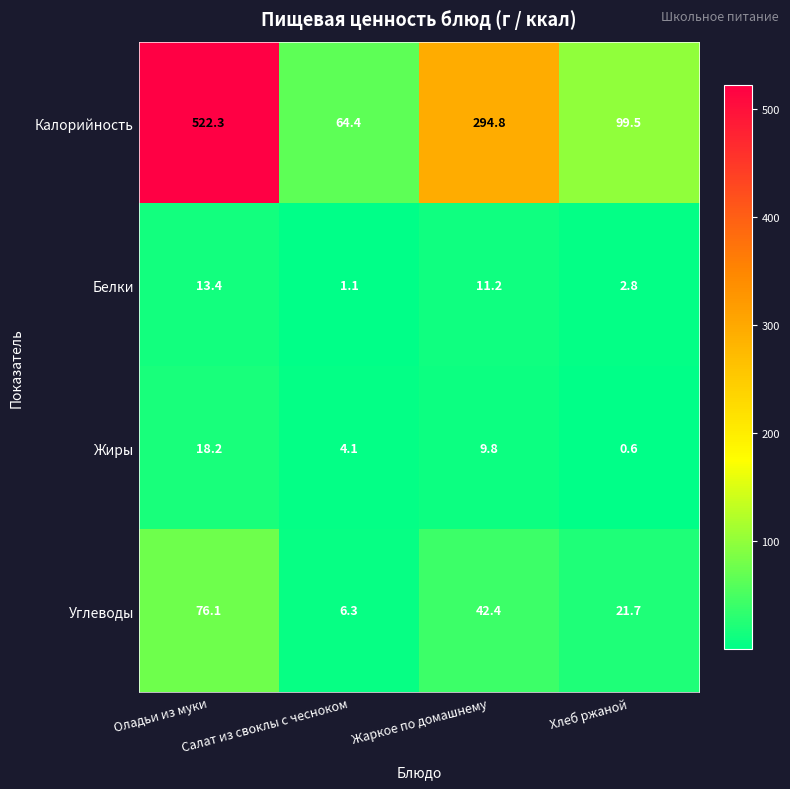

What is the minimum value shown in the chart?

0.6